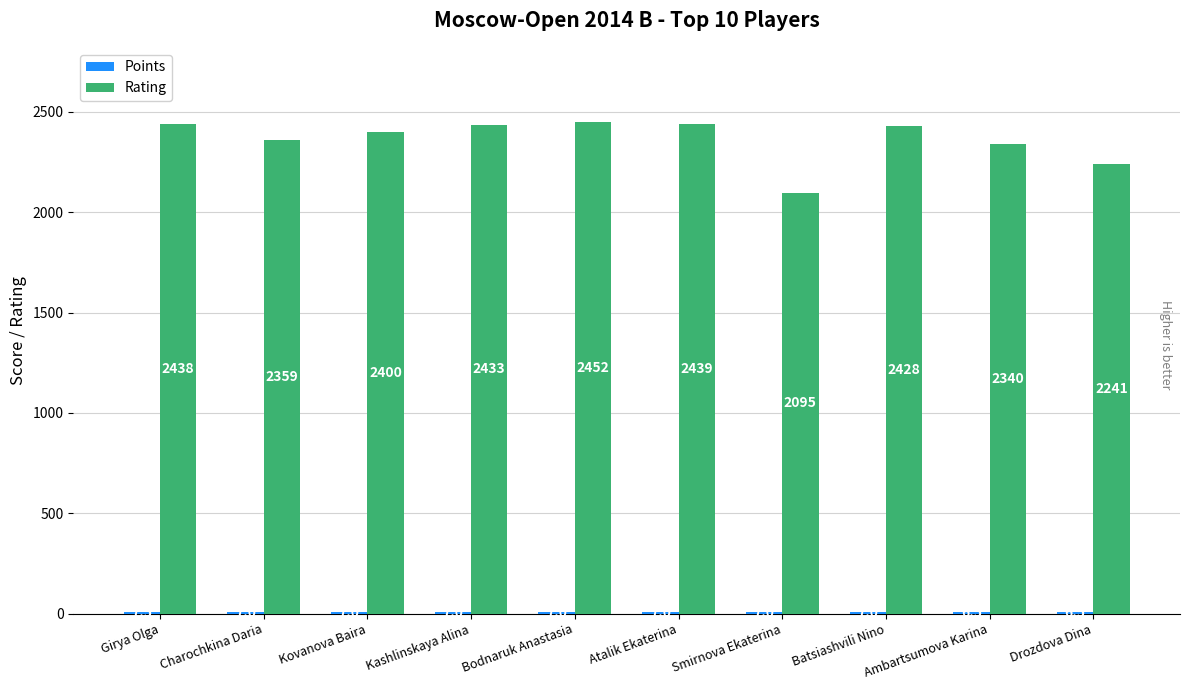

How many categories are shown in the chart?

10